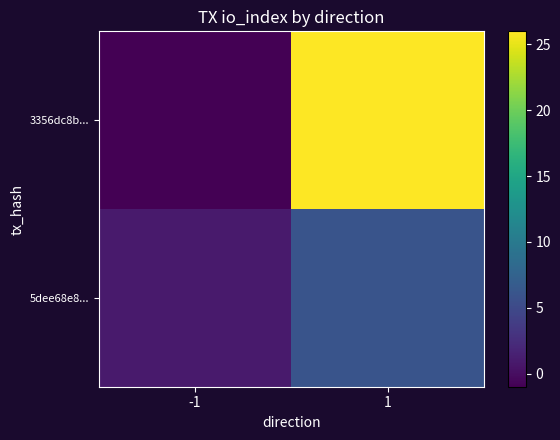

What is the spread (max minus min) of values at -1?

2